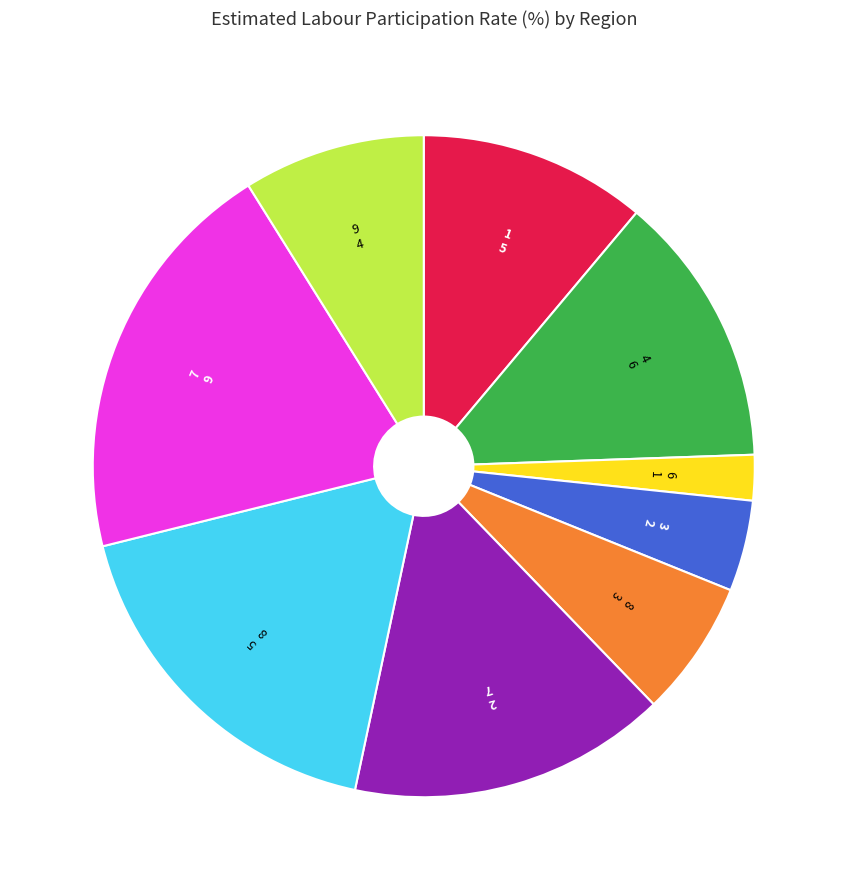

Is there a majority slice in this chart?

No